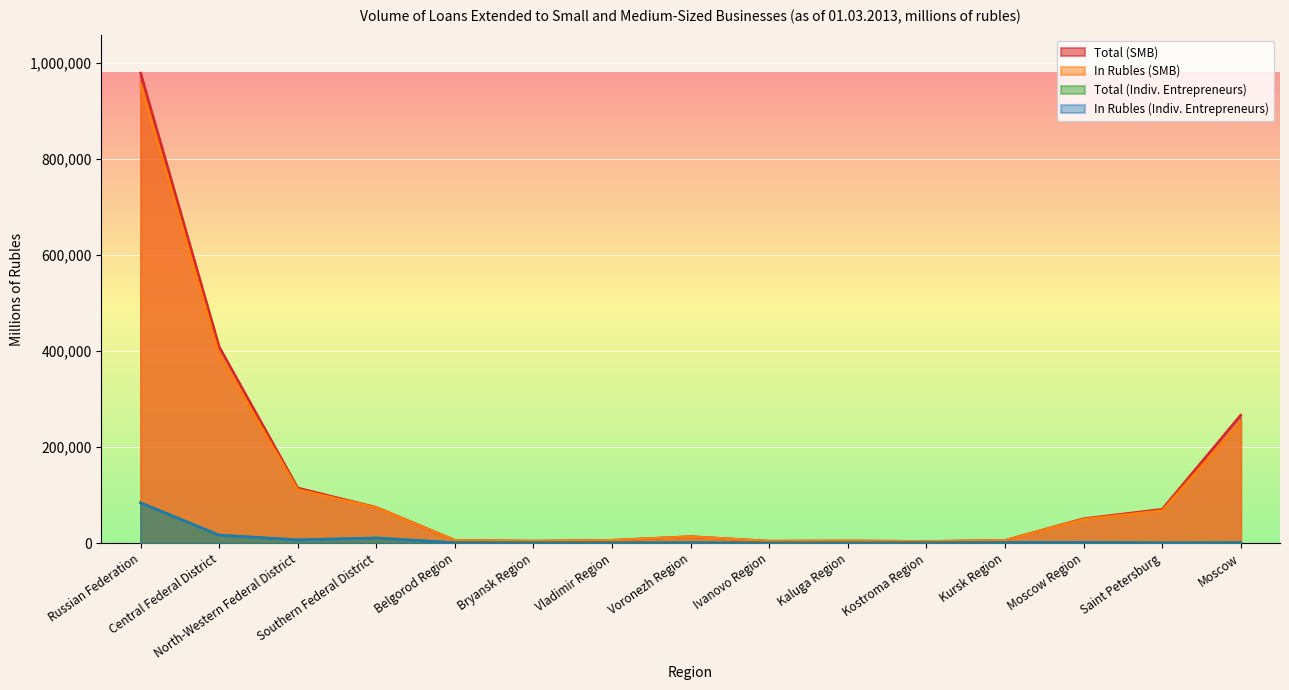

Which has a higher value, Kaluga Region or Vladimir Region?

Vladimir Region